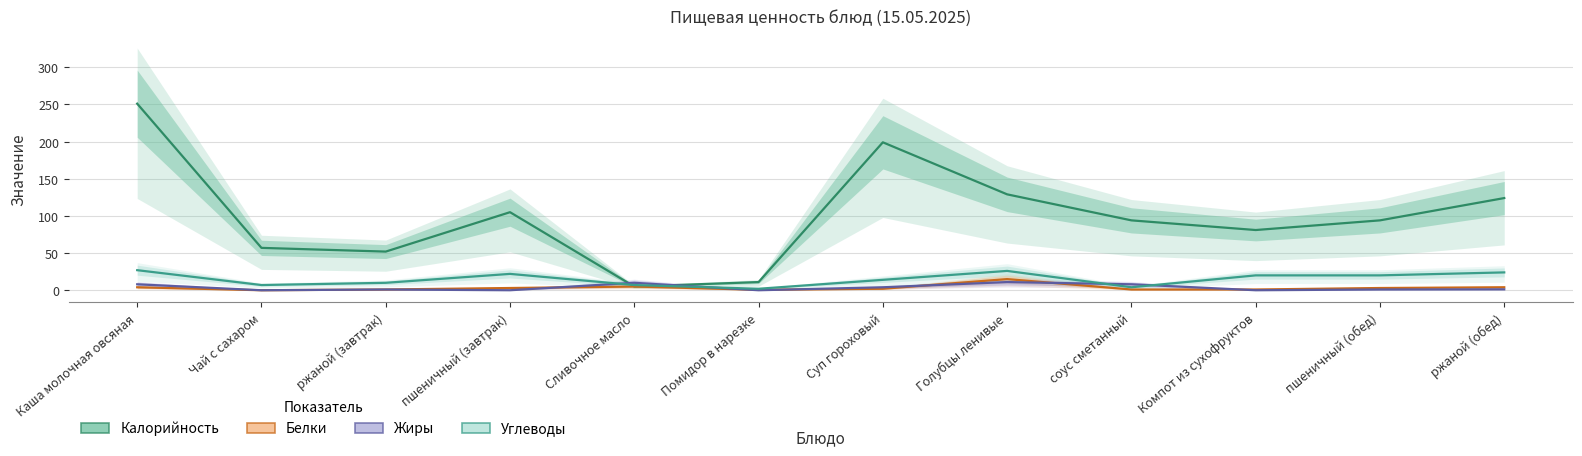

What position from the left is Сливочное масло?

5